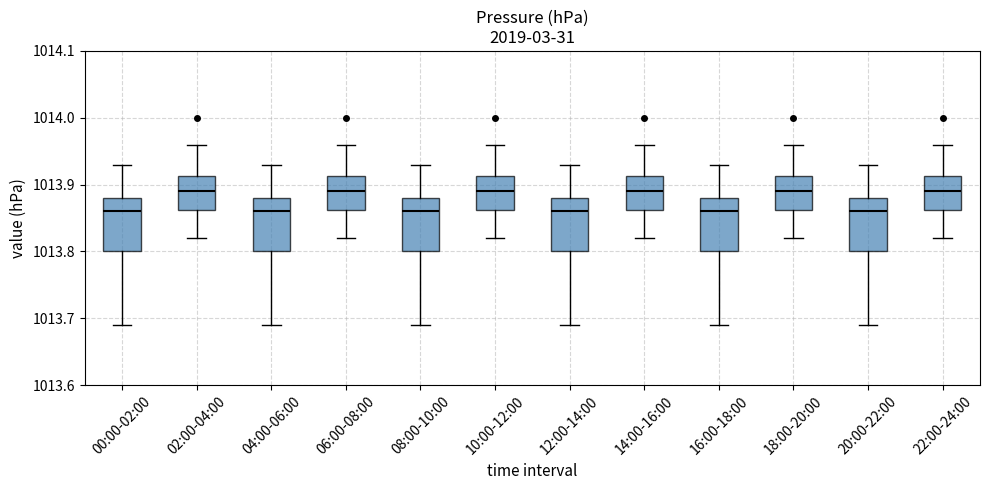

Where is the upper edge of the box for 00:00-02:00 on the y-axis? The values are not printed on the chart, so give them approximately, as read against the axis.

1013.88